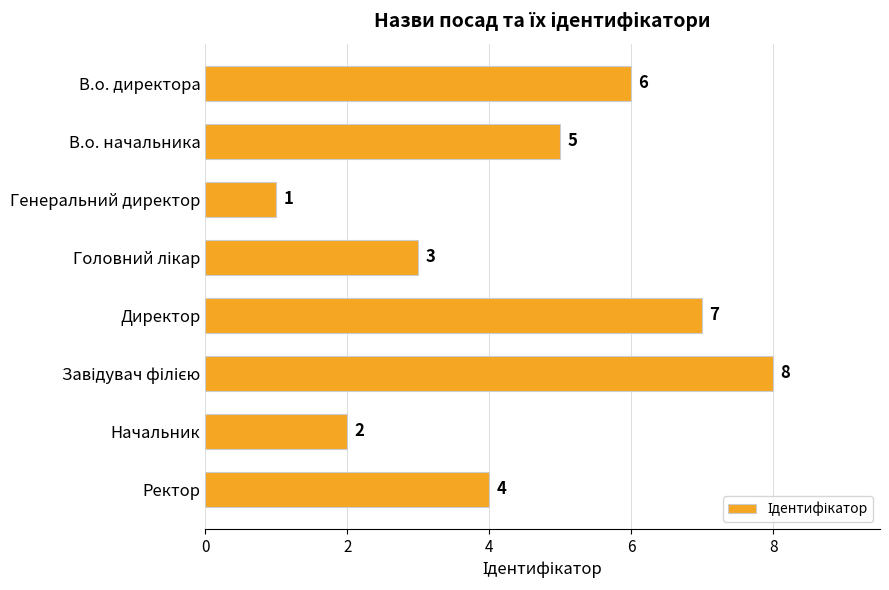

What is the maximum value shown in the chart?

8